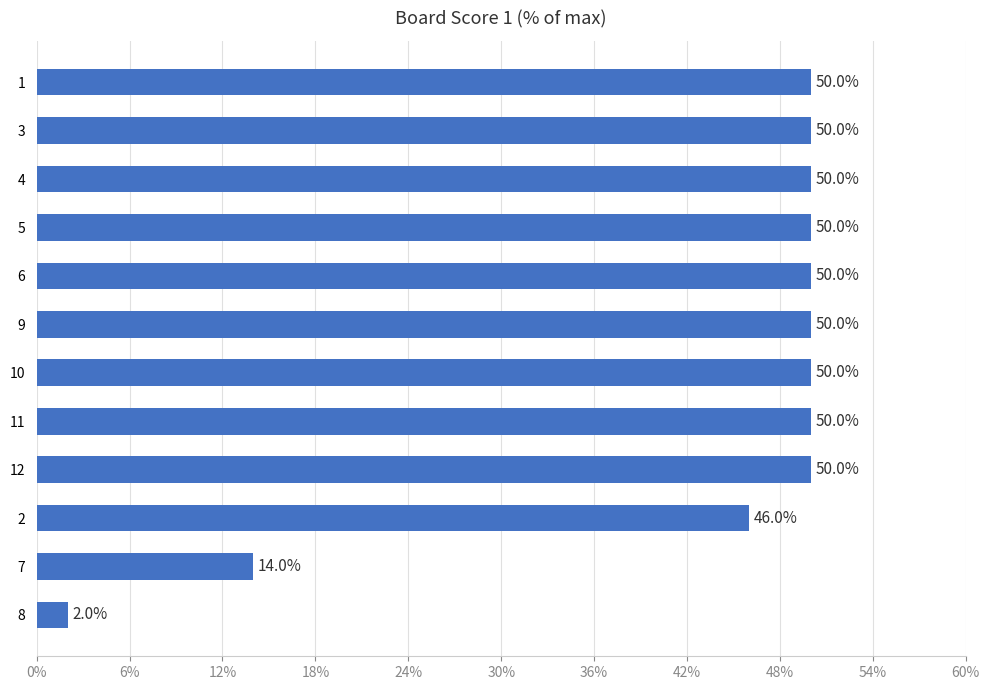

What is the label of the 3rd bar from the bottom?

2